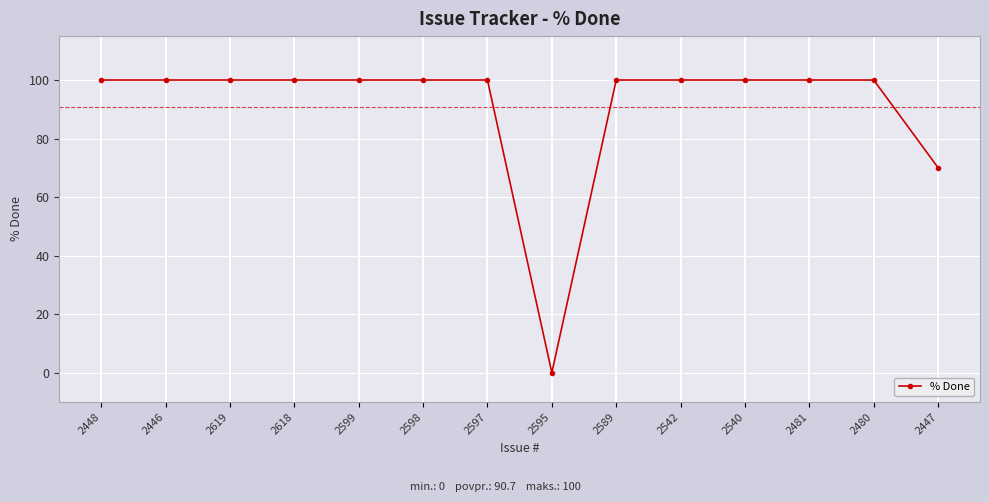

Read the value at 2619, to the nearest 10.

100